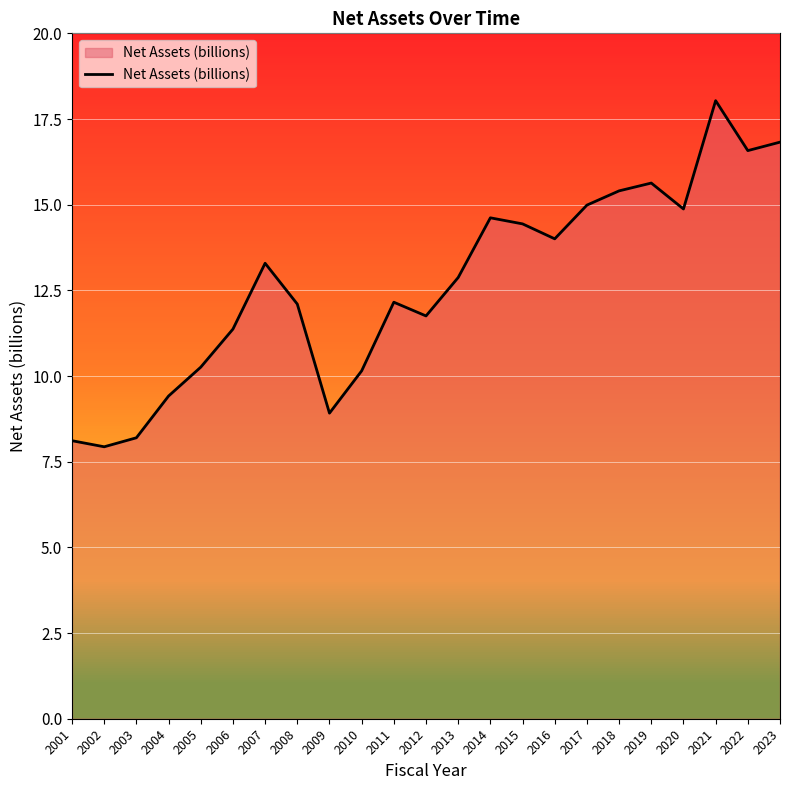

What is the change in value from 2001 to 2023?

+8.7